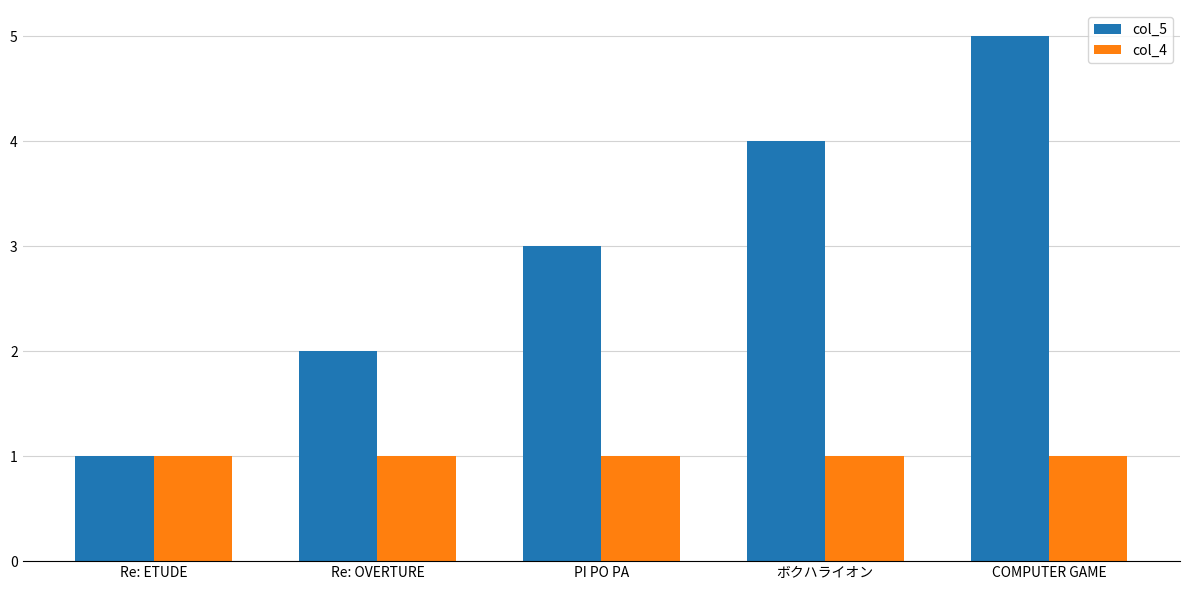

How many bars are there in each group?

2